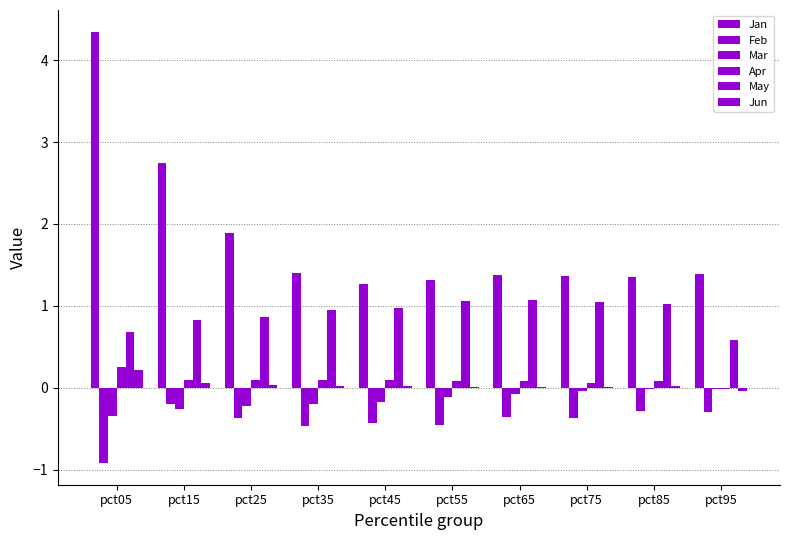

How many groups of bars are there?

10